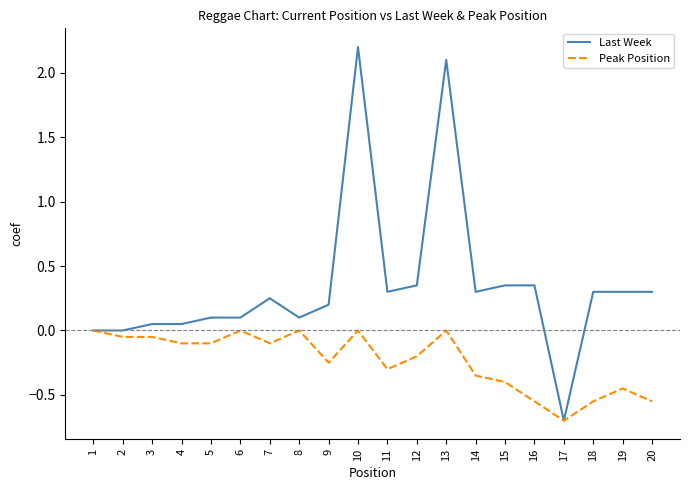

Which category has the lowest value across all series?

17